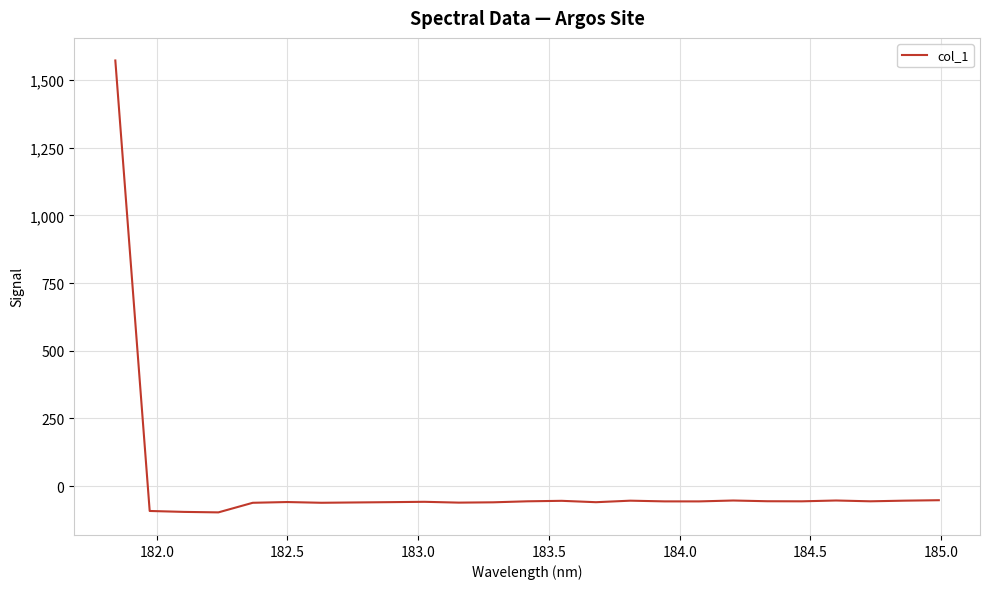

What is the minimum value shown in the chart?

-96.9